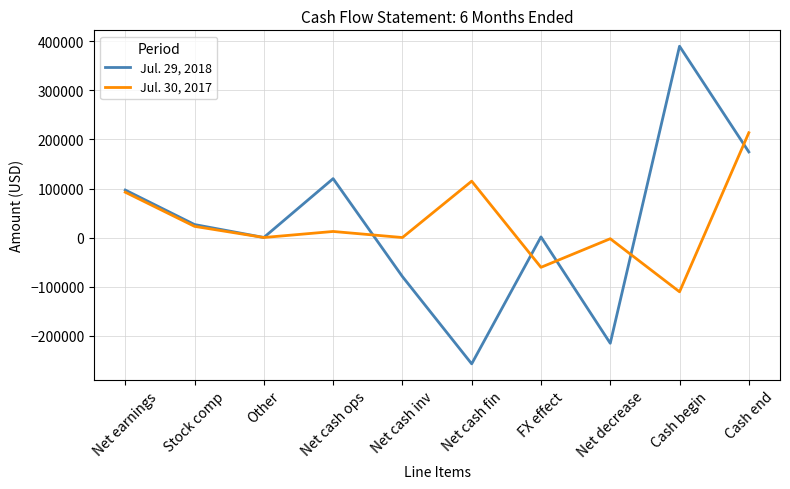

At which label is Jul. 29, 2018 closest to 66326?

Net earnings